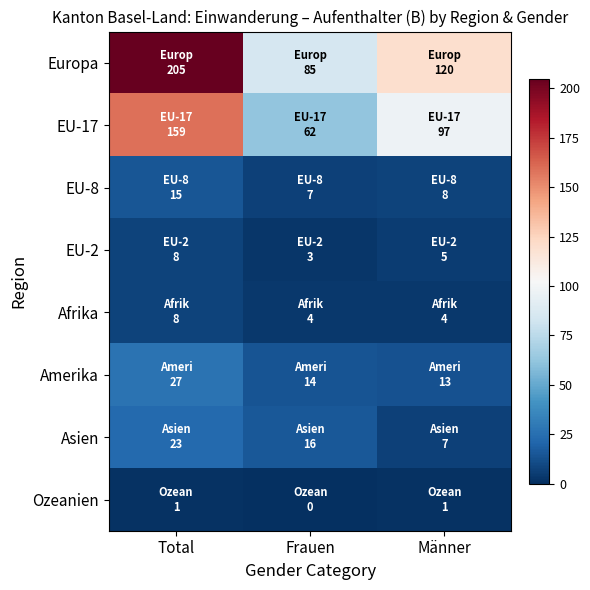

At which category does the chart reach its peak across all series?

Total